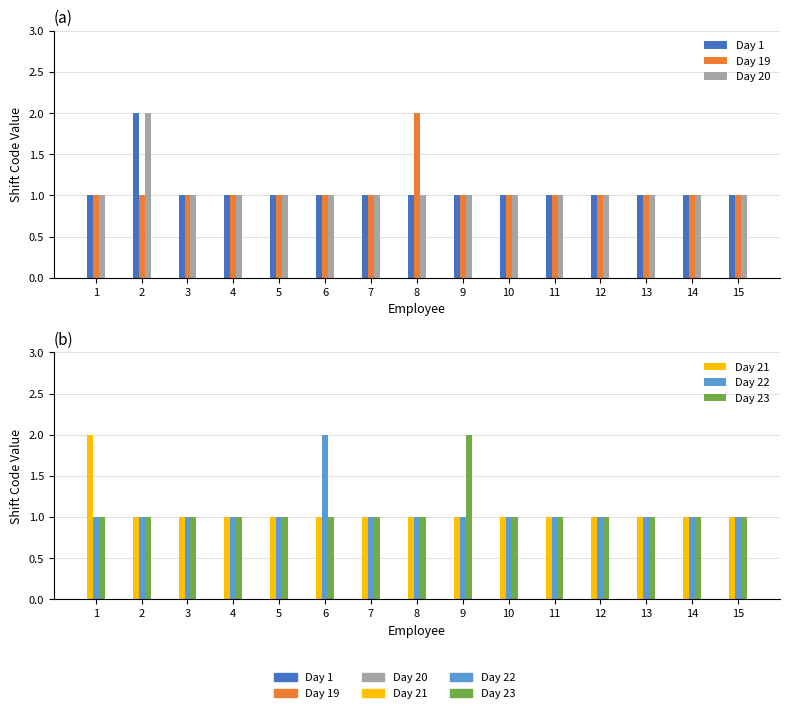

Which series changed the most between 3 and 6?

Day 22